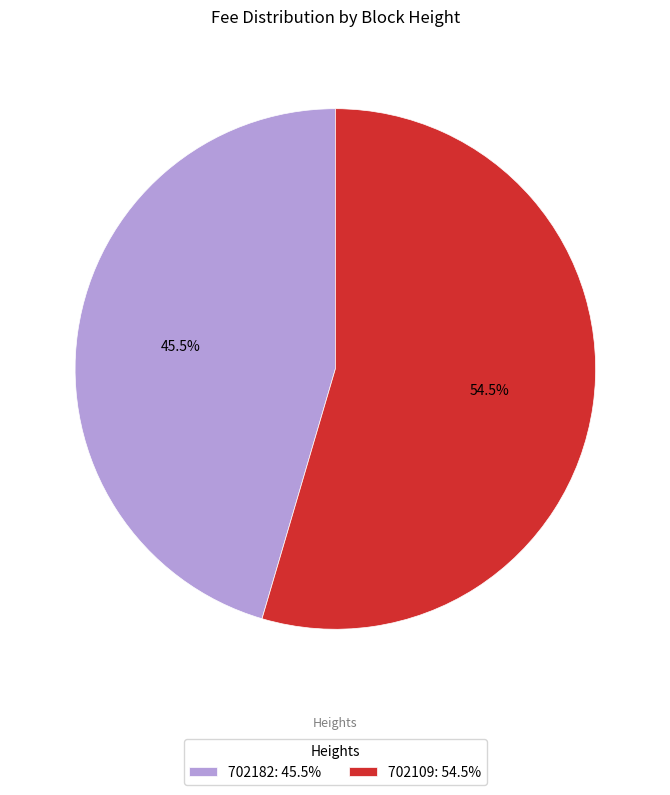

Does 702182: 45.5% account for over 50% of the chart?

No